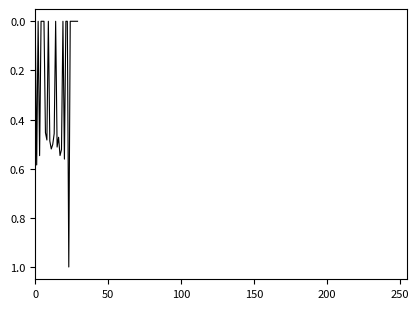

Does the chart display data point markers on the line(s)?

No